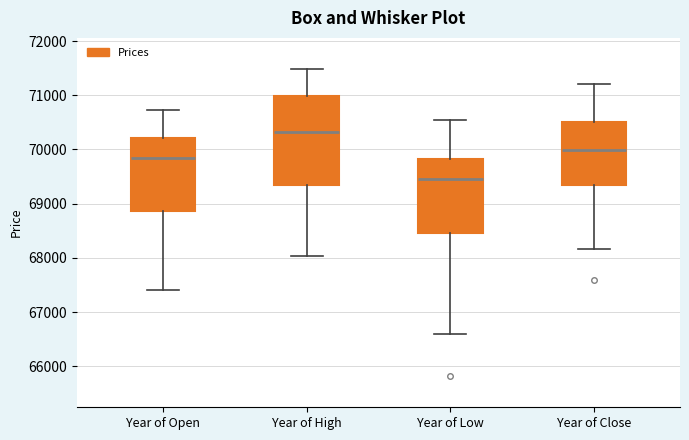

Reading left to right, read every box against the y-axis: the position of its median line, the range the box covers, and the ends of its whiskers. The values are not printed on the chart, so give them approximately, as read against the axis.

Year of Open: median 69800, box 68900 to 70200, whiskers 67400 to 70700
Year of High: median 70300, box 69400 to 71000, whiskers 68000 to 71500
Year of Low: median 69500, box 68500 to 69800, whiskers 66600 to 70600
Year of Close: median 70000, box 69300 to 70500, whiskers 68200 to 71200